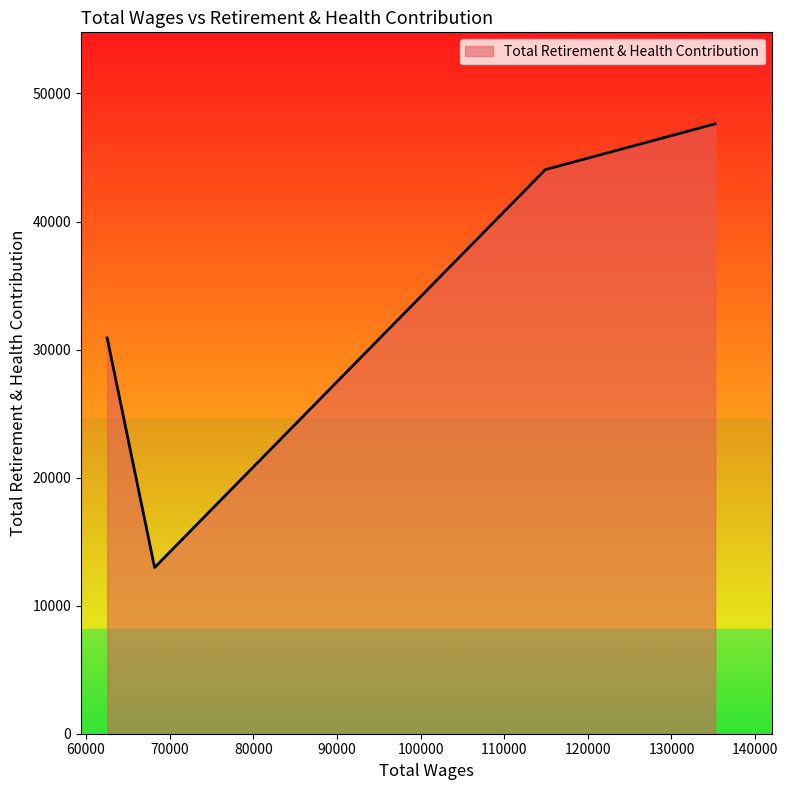

What is the maximum value shown in the chart?

47630